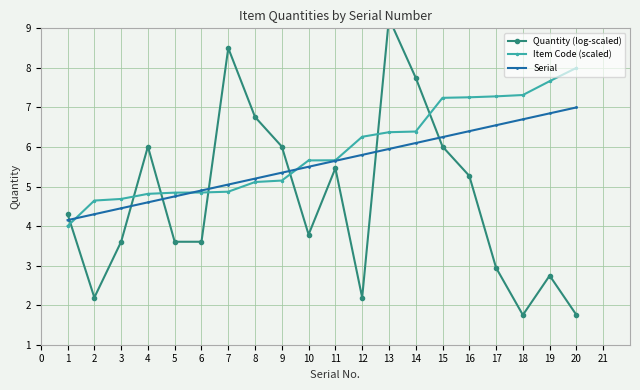

True or false: Item Code (scaled) and Serial intersect in this chart.

True